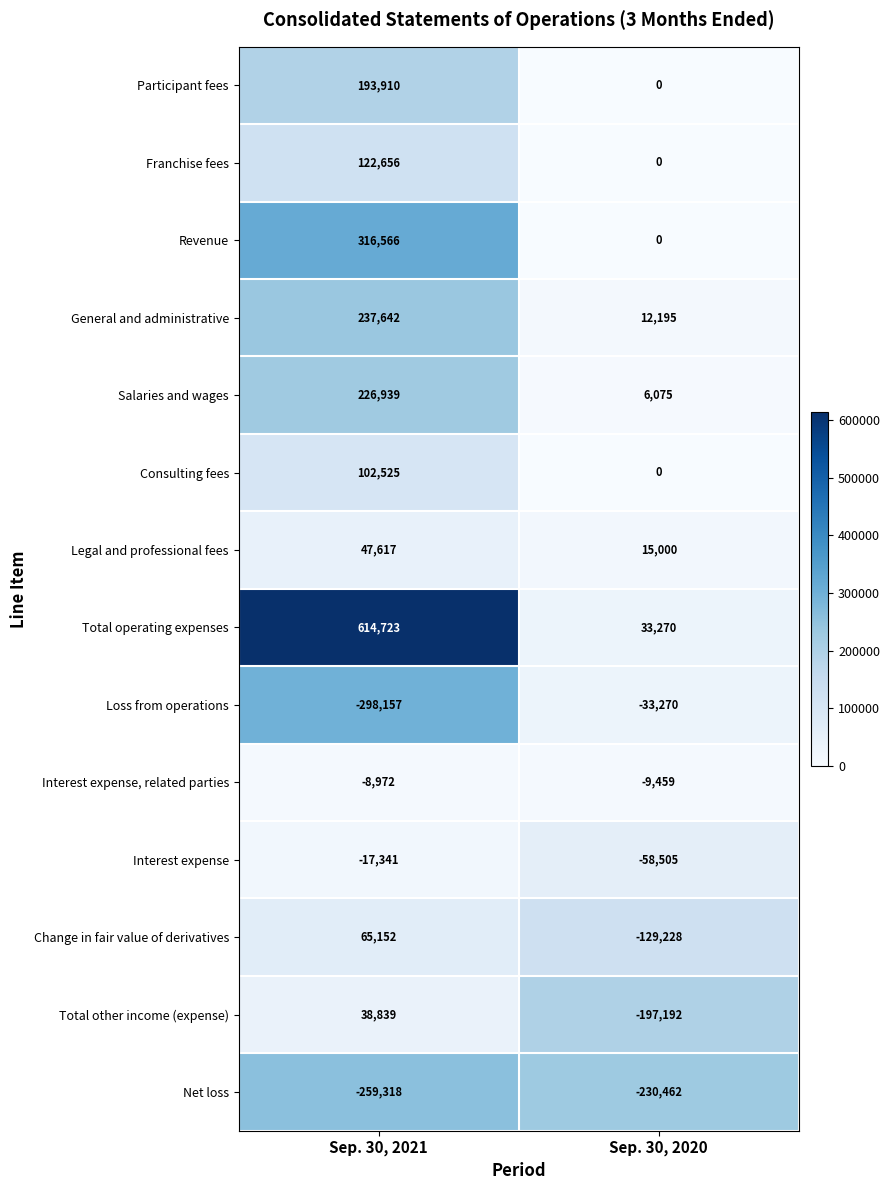

Where is Change in fair value of derivatives nearest to the value -32038?

Sep. 30, 2021